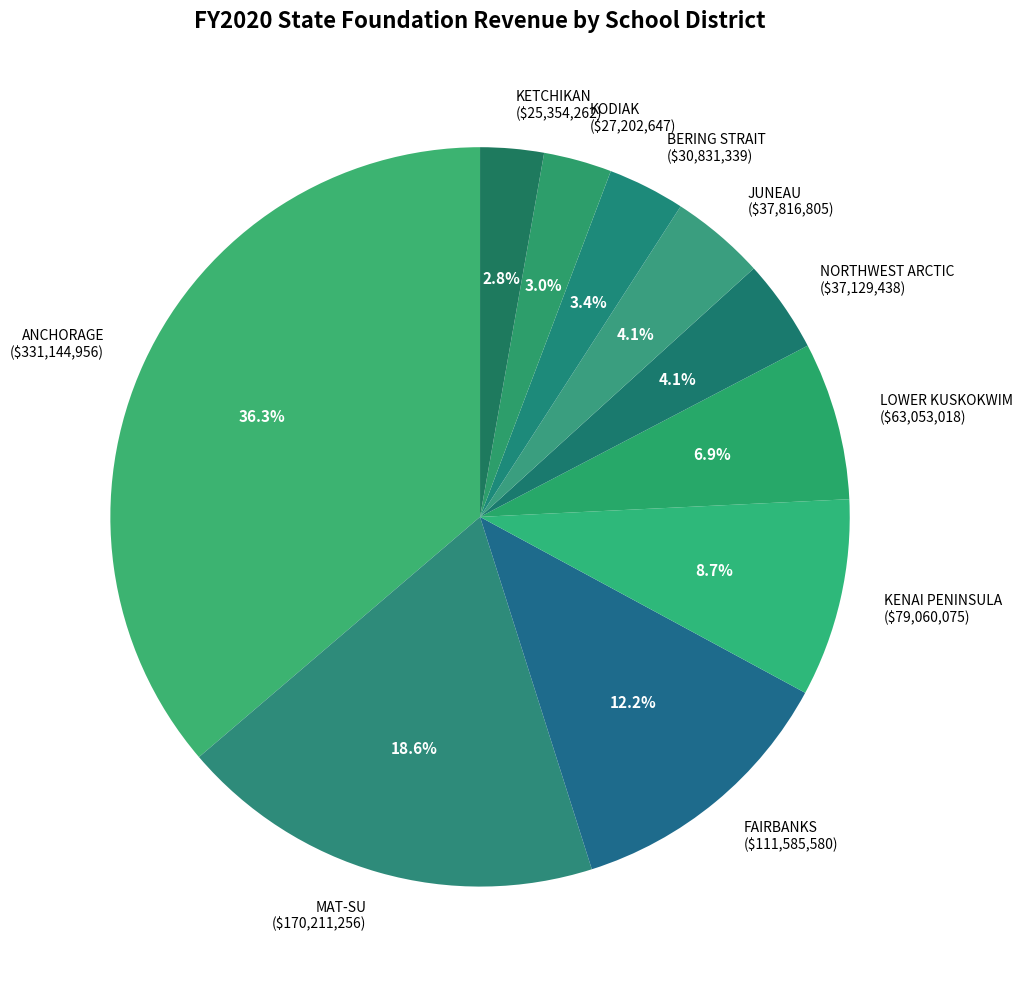

Is KODIAK the majority of the pie?

No